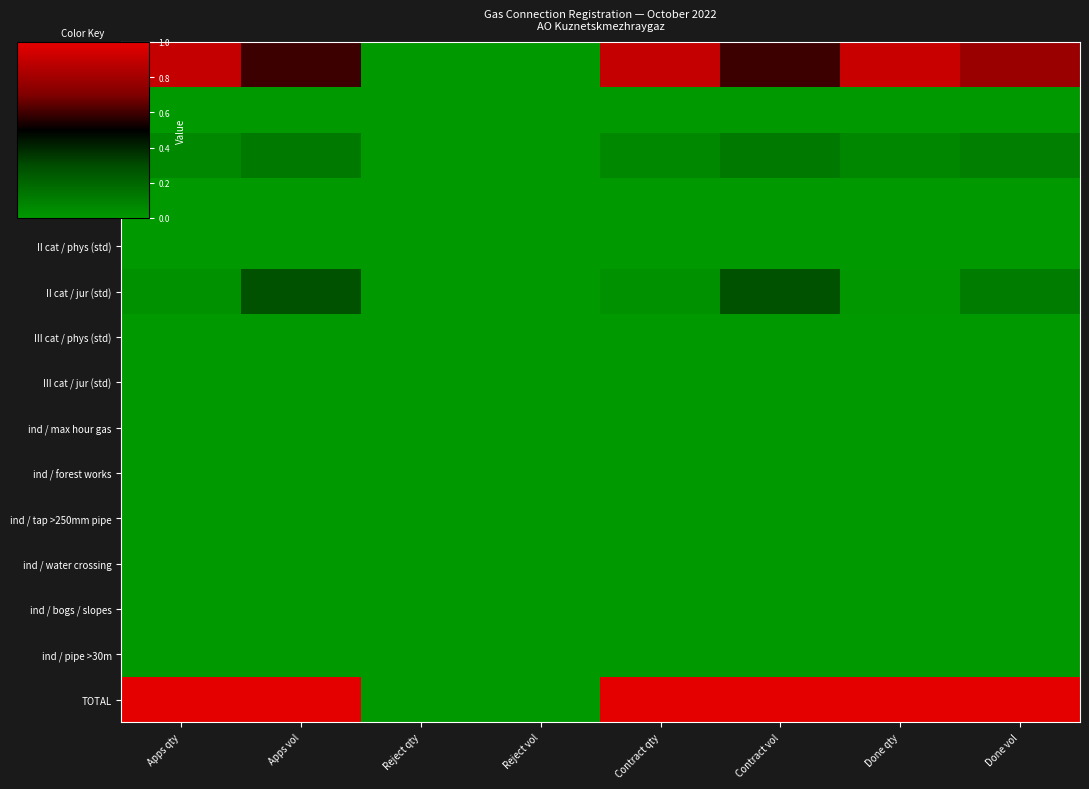

Rank the series at Done qty from highest to lowest value.

TOTAL, I cat / phys (plata), I cat / jur (plata), II cat / jur (std), I cat / phys (std), I cat / jur (std), II cat / phys (std), III cat / phys (std), III cat / jur (std), ind / max hour gas, ind / forest works, ind / tap >250mm pipe, ind / water crossing, ind / bogs / slopes, ind / pipe >30m